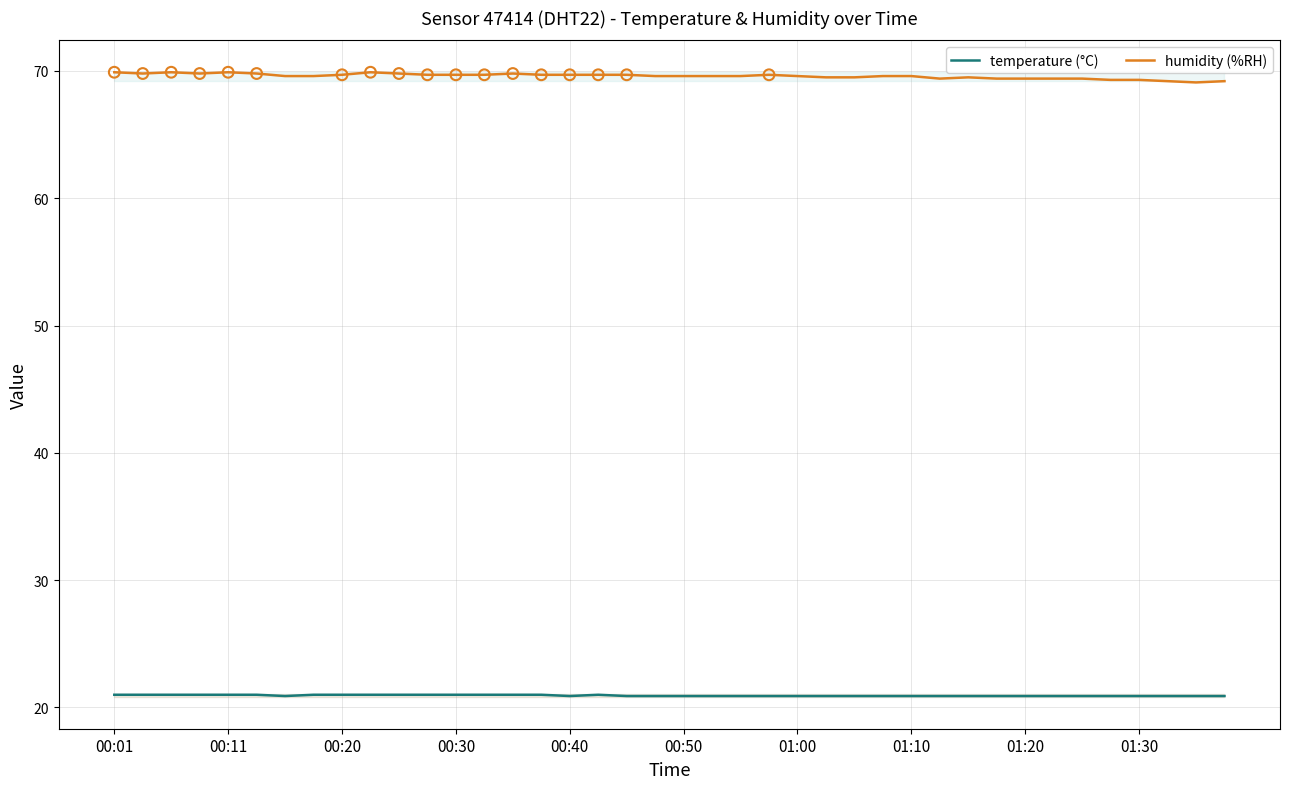

At how many categories does at least one series exceed 43?

40